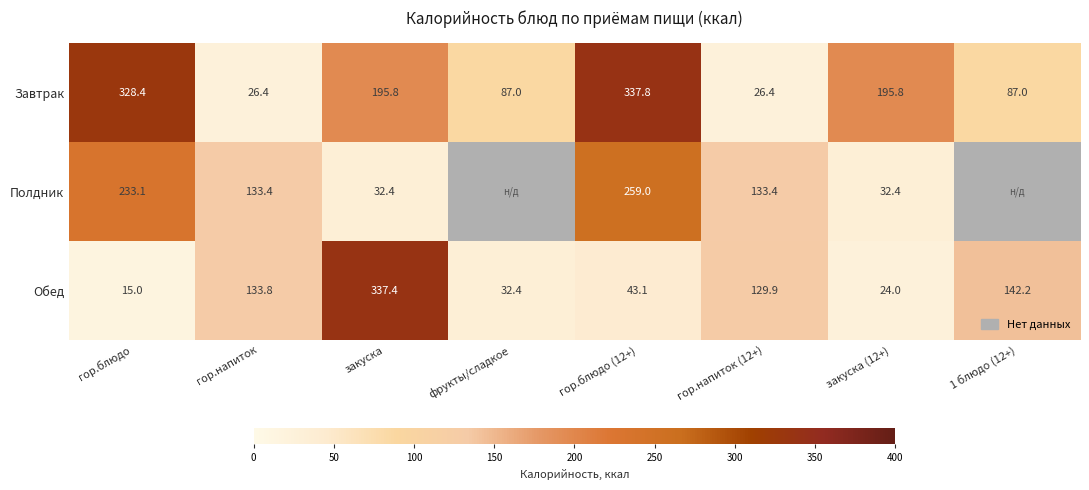

True or false: Завтрак has a value of 87.0 at 1 блюдо (12+).

True